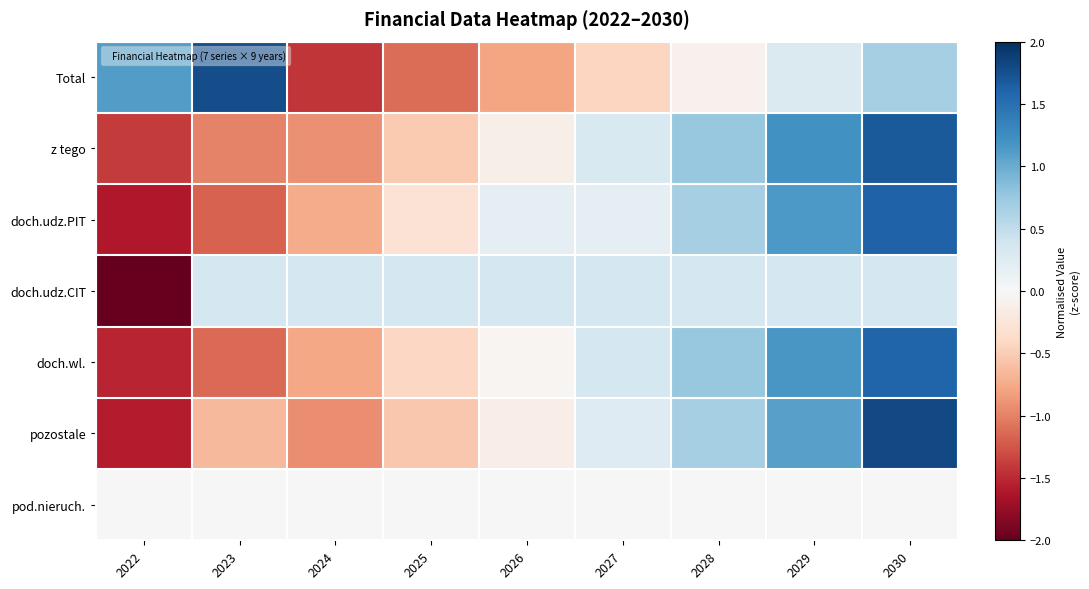

Reading right to left, list all the values displayed in this chart.

Total: 2030=0.7	2029=0.3	2028=-0.1	2027=-0.4	2026=-0.8	2025=-1.1	2024=-1.4	2023=1.8	2022=1.1
z tego: 2030=1.7	2029=1.2	2028=0.8	2027=0.3	2026=-0.1	2025=-0.5	2024=-0.9	2023=-1.0	2022=-1.4
doch.udz.PIT: 2030=1.6	2029=1.2	2028=0.7	2027=0.2	2026=0.2	2025=-0.3	2024=-0.7	2023=-1.2	2022=-1.6
doch.udz.CIT: 2030=0.4	2029=0.4	2028=0.4	2027=0.4	2026=0.4	2025=0.4	2024=0.4	2023=0.4	2022=-2.0
doch.wl.: 2030=1.6	2029=1.2	2028=0.8	2027=0.4	2026=-0.0	2025=-0.4	2024=-0.8	2023=-1.1	2022=-1.5
pozostale: 2030=1.8	2029=1.1	2028=0.7	2027=0.3	2026=-0.1	2025=-0.5	2024=-0.9	2023=-0.6	2022=-1.6
pod.nieruch.: 2030=0.0	2029=0.0	2028=0.0	2027=0.0	2026=0.0	2025=0.0	2024=0.0	2023=0.0	2022=0.0